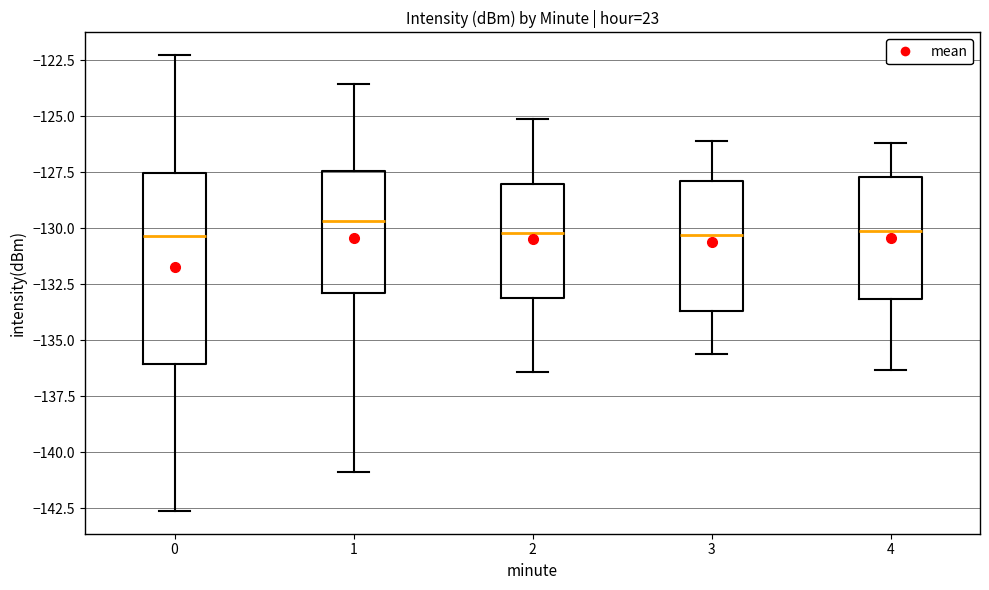

Reading left to right, transcribe this box plot: for each box, give where its median line is, the range the box spans, and where its two whiskers end, as read against the y-axis. The values are not printed on the chart, so give them approximately, as read against the axis.

0: median -130.5, box -136.0 to -127.5, whiskers -142.5 to -122.5
1: median -129.5, box -133.0 to -127.5, whiskers -141.0 to -123.5
2: median -130.0, box -133.0 to -128.0, whiskers -136.5 to -125.0
3: median -130.5, box -133.5 to -128.0, whiskers -135.5 to -126.0
4: median -130.0, box -133.0 to -127.5, whiskers -136.5 to -126.0